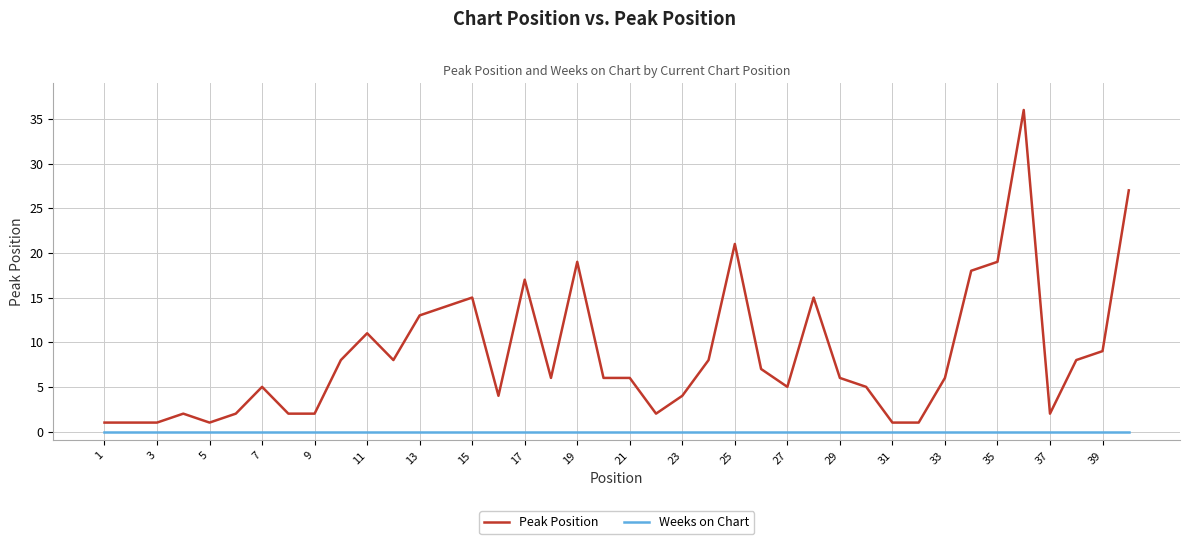

Which series has the largest range (max minus min)?

Peak Position